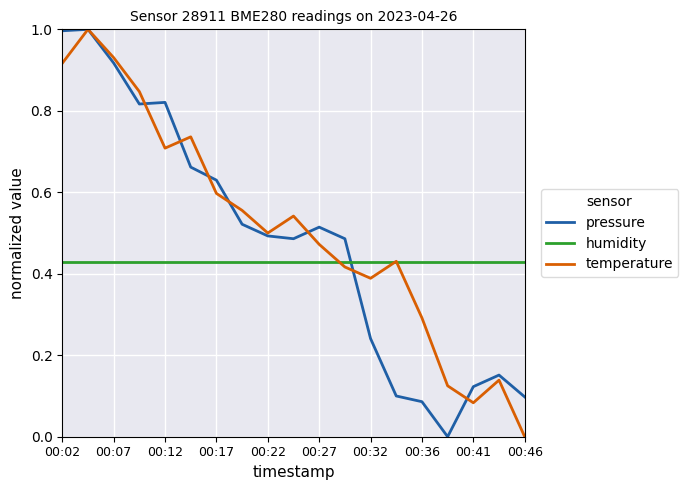

What is the maximum value for temperature?

1.0